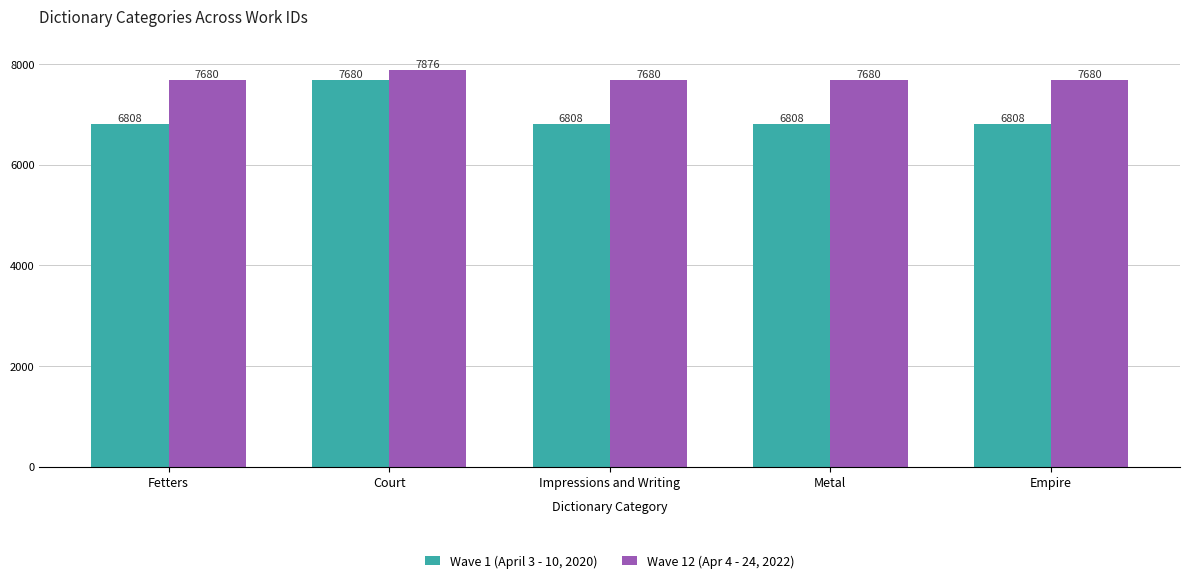

Which series has the largest range (max minus min)?

Wave 1 (April 3 - 10, 2020)